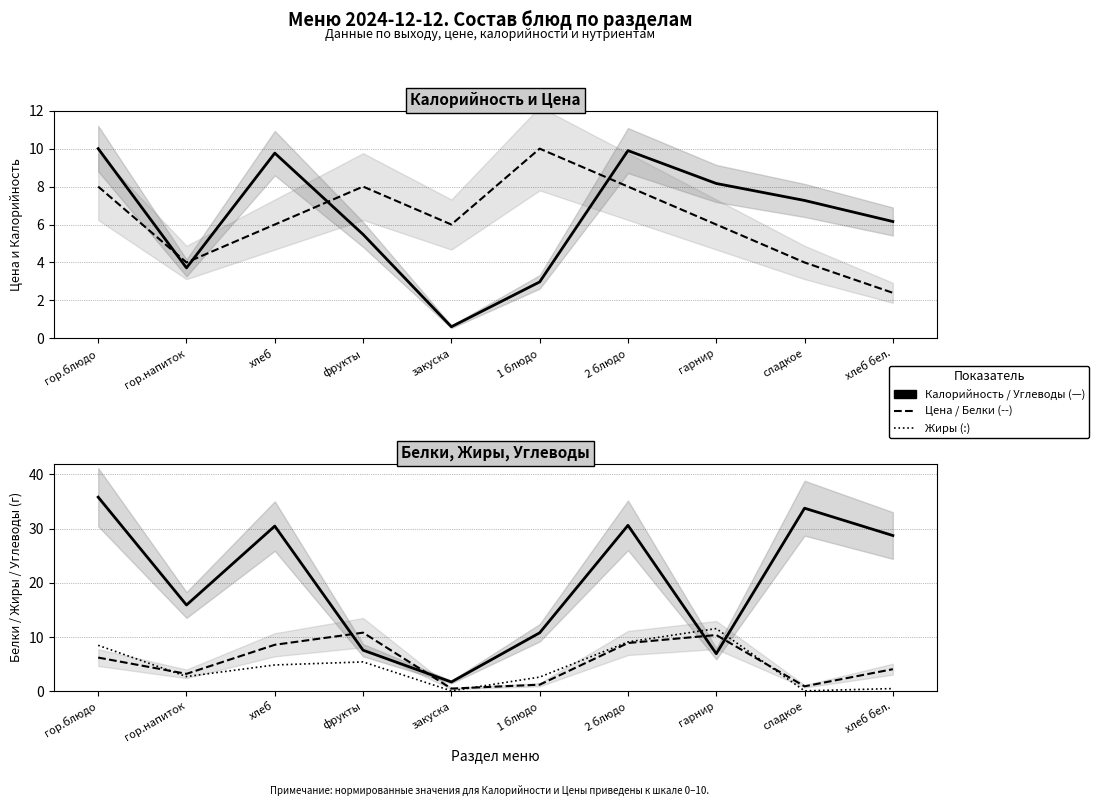

Which category has the lowest value in the Калорийность series?

закуска